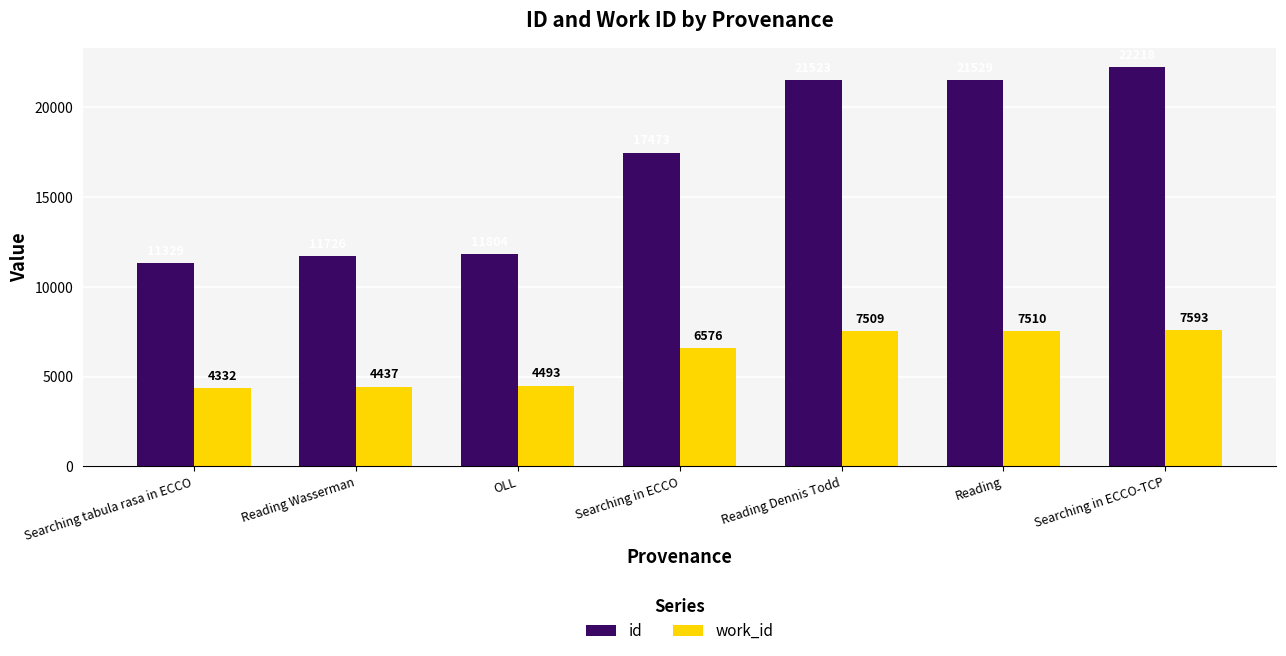

Which series has the largest total across all categories?

id